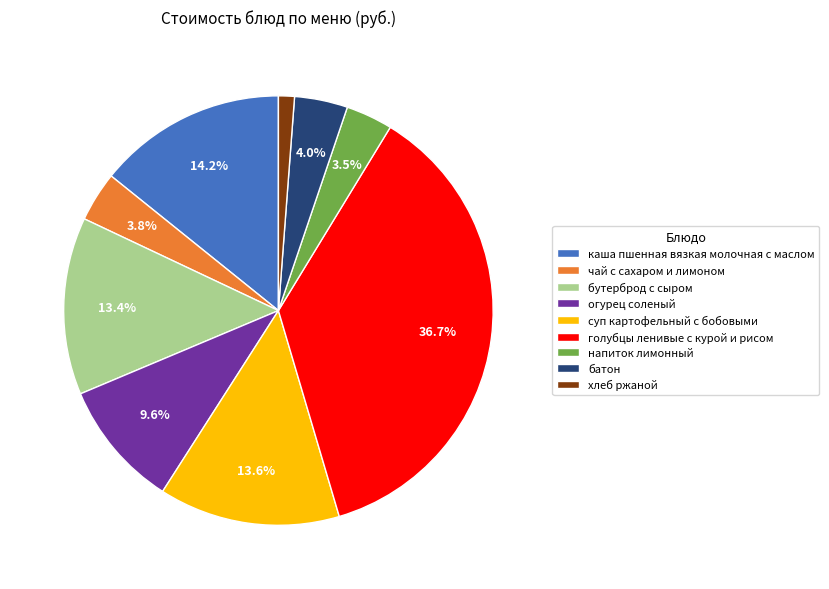

To the nearest percent, what portion does батон represent?

4%